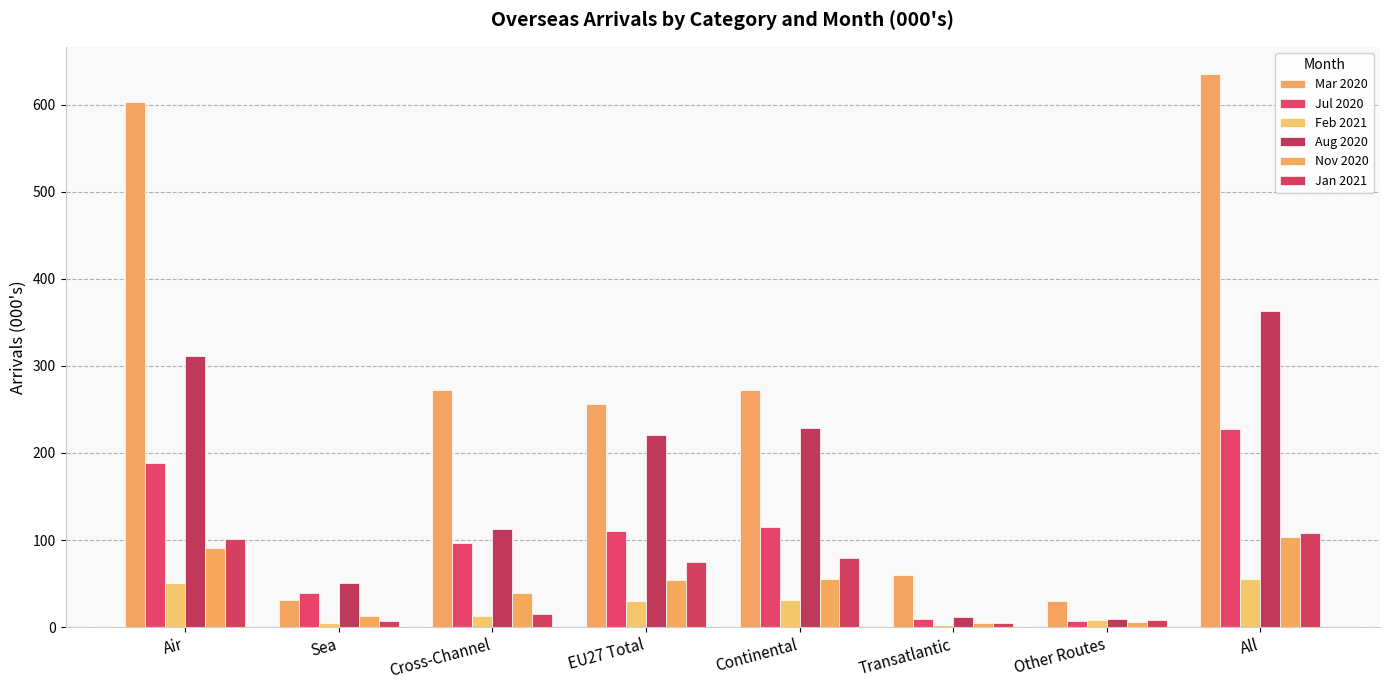

What is the total value across all series at Air?

1345.8